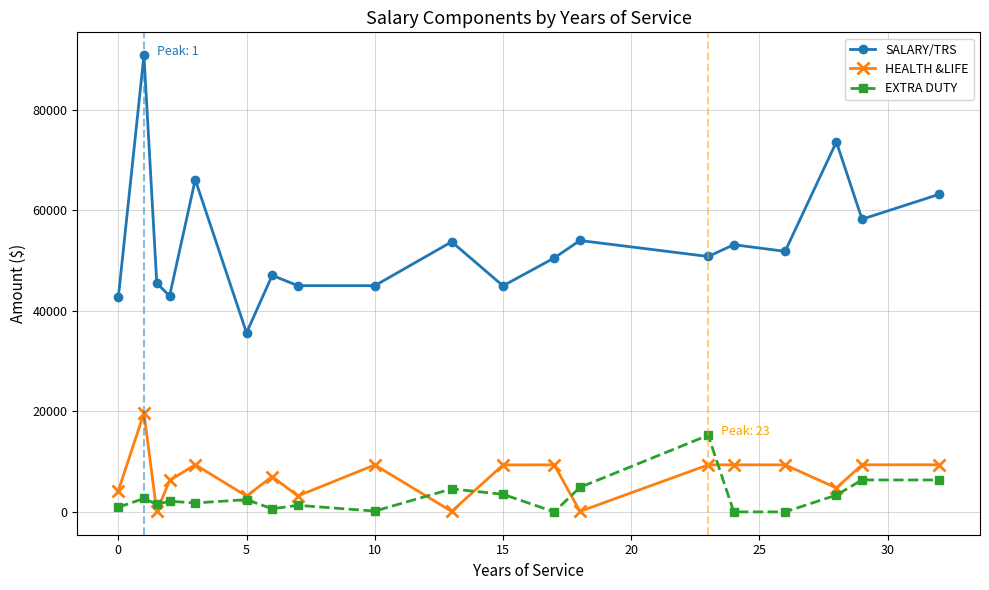

What is the value of the HEALTH &LIFE point at the 19th from the left?

9376.7